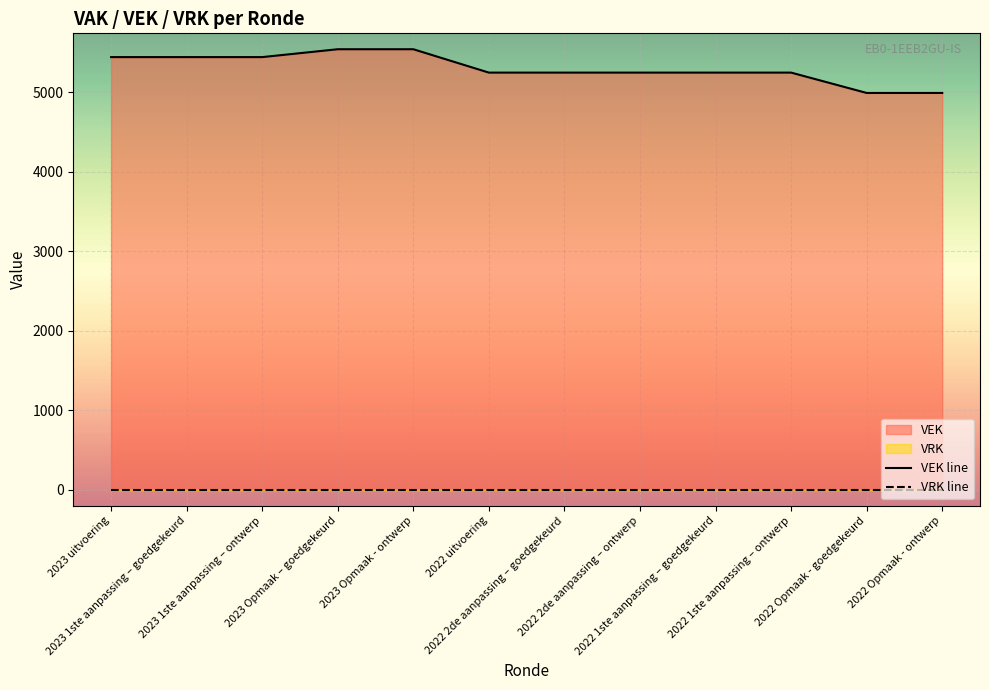

Which series changed the most between 2023 Opmaak – goedgekeurd and 2022 2de aanpassing – goedgekeurd?

VEK line